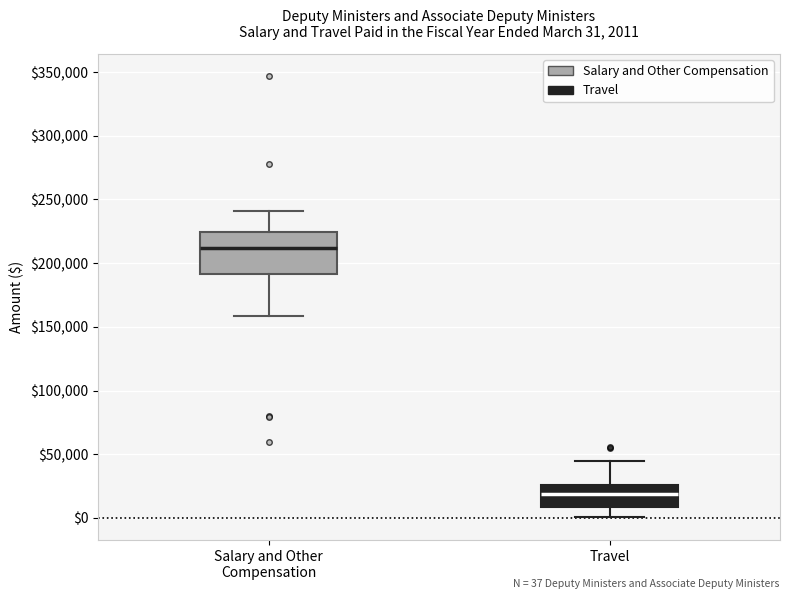

Which box is the tallest, from its lower edge to its upper edge?

Salary and Other Compensation